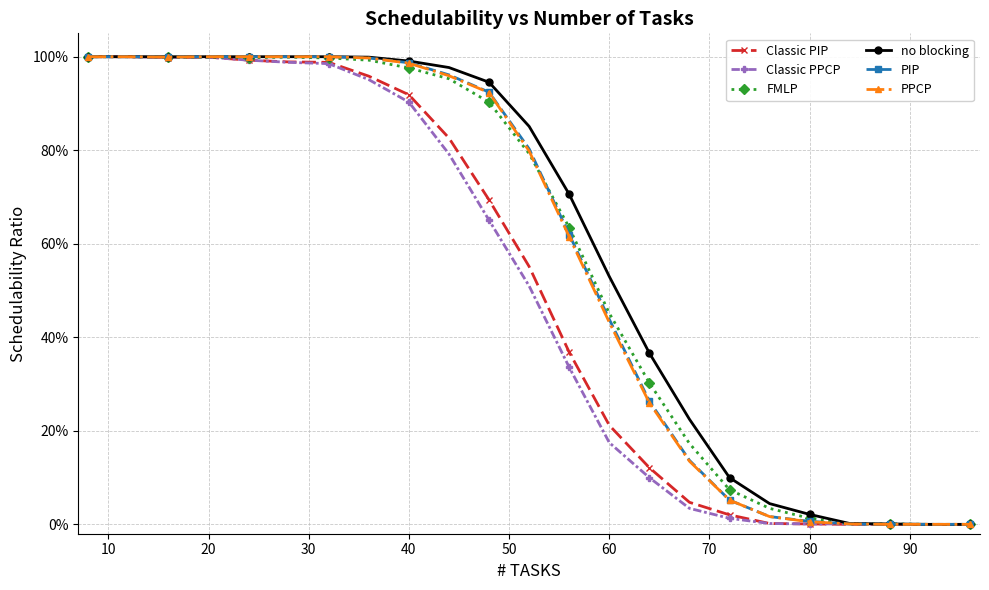

What are all the series names shown in the legend?

Classic PIP, Classic PPCP, FMLP, no blocking, PIP, PPCP